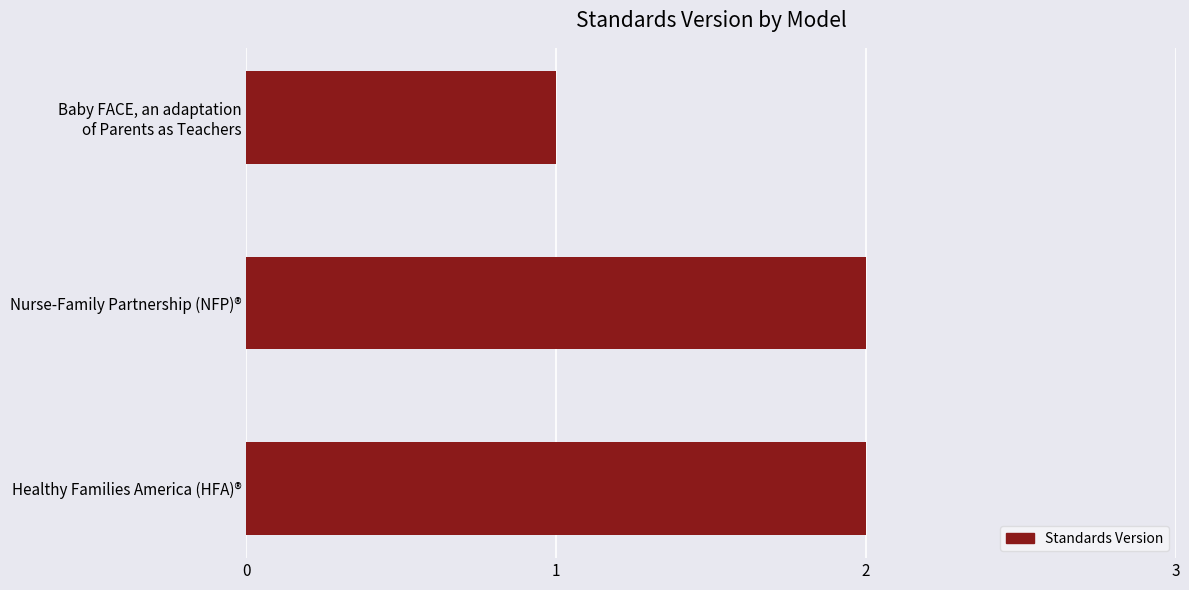

What is the minimum value shown in the chart?

1